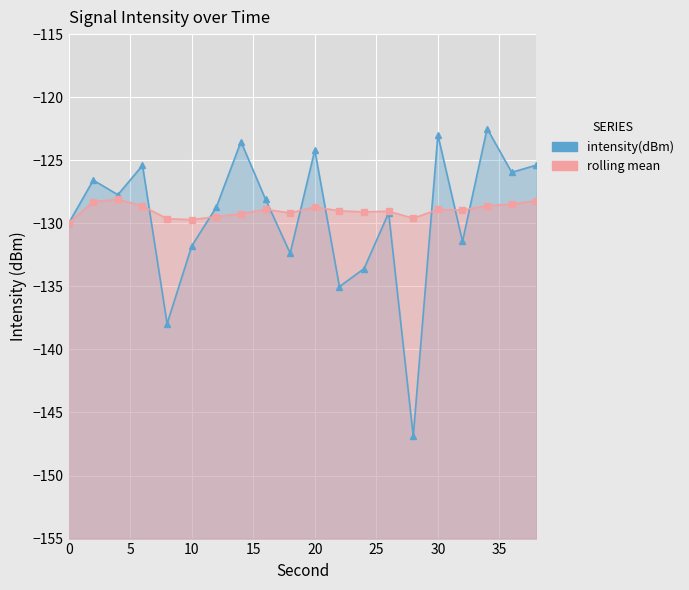

Count the number of data series in this chart.

2